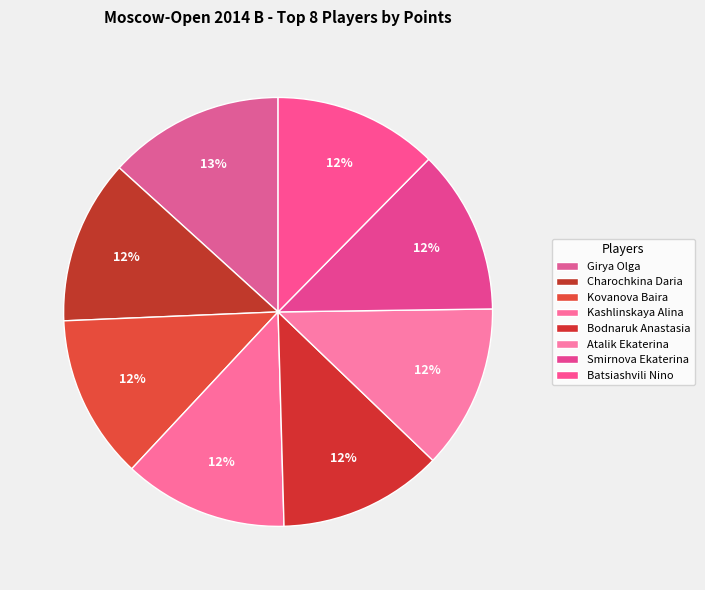

Combined, what portion of the pie is Atalik Ekaterina and Smirnova Ekaterina?

24.8%